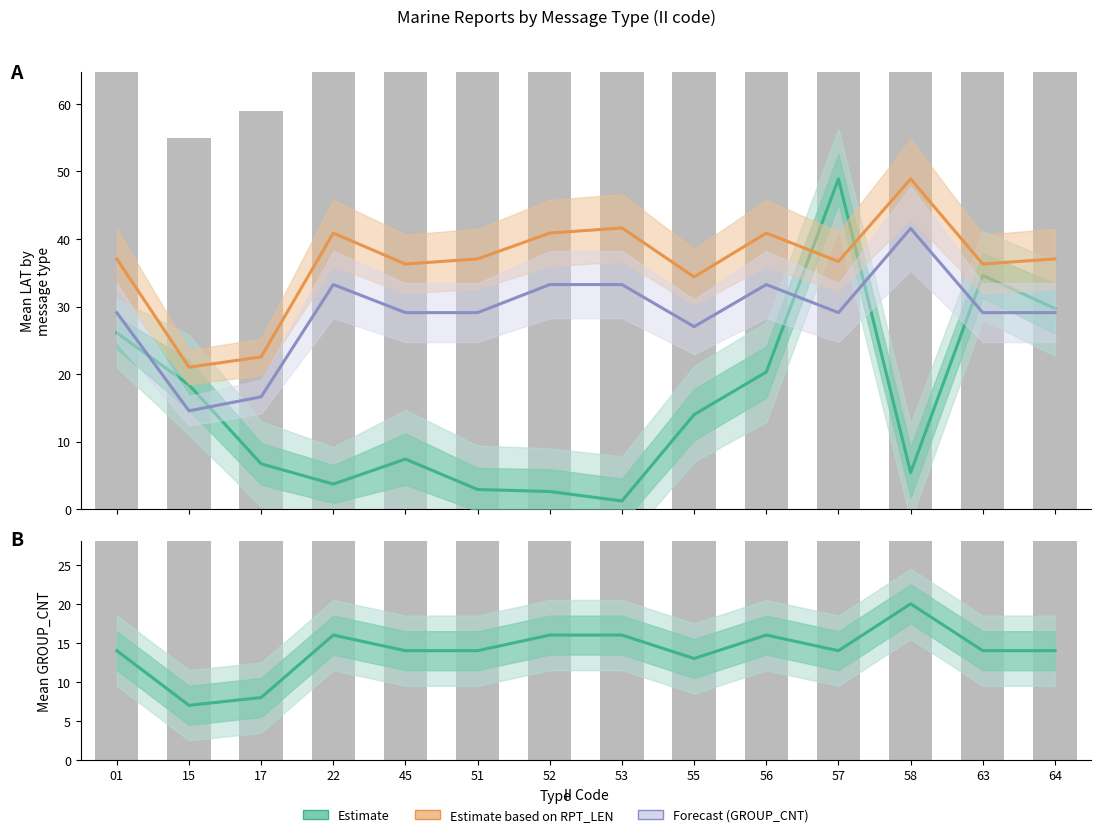

Reading right to left, transcribe all the data shown in this chart.

Estimate (LAT): 29.7	34.6	5.4	48.9	20.3	14.0	1.2	2.6	2.9	7.4	3.7	6.7	18.4	26.1
Estimate based on RPT_LEN: 37.1	36.3	48.9	36.7	40.9	34.4	41.6	40.9	37.1	36.3	40.9	22.5	21.0	37.1
Forecast (GROUP_CNT): 29.1	29.1	41.6	29.1	33.3	27.0	33.3	33.3	29.1	29.1	33.3	16.6	14.5	29.1
Estimate (GROUP_CNT): 14.0	14.0	20.0	14.0	16.0	13.0	16.0	16.0	14.0	14.0	16.0	8.0	7.0	14.0